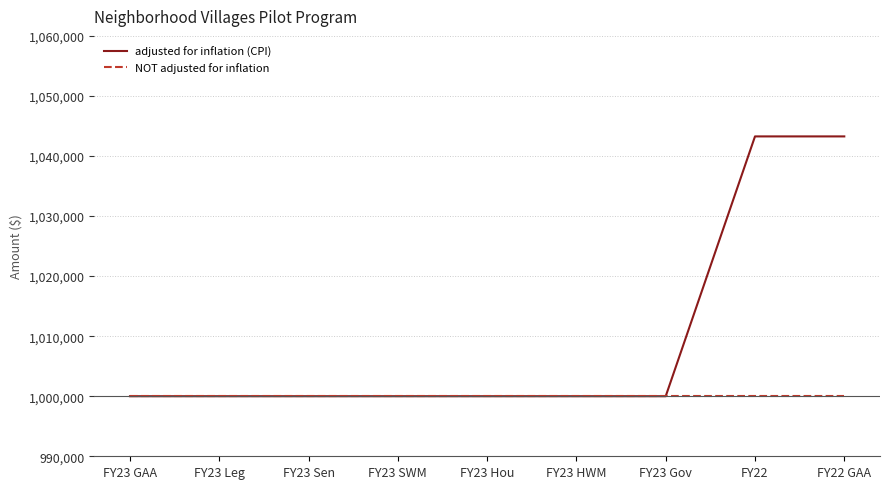

What value does the adjusted for inflation (CPI) series have at FY23 Hou, to the nearest 10?

1000000